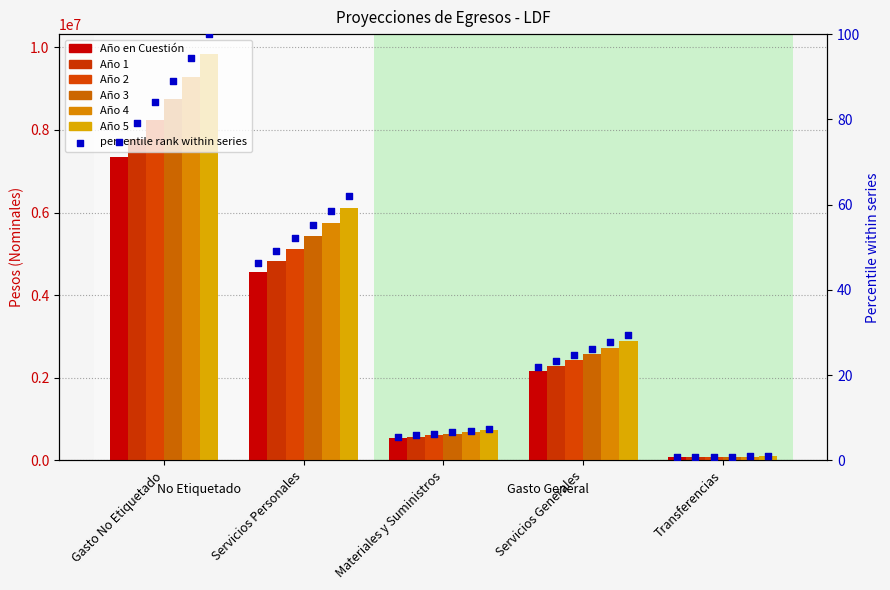

Which series has the largest total across all categories?

Año 5